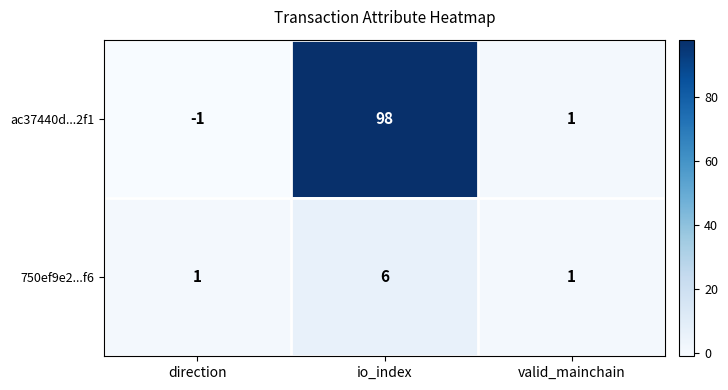

List the series in order of their overall mean, highest first.

ac37440d...2f1, 750ef9e2...f6